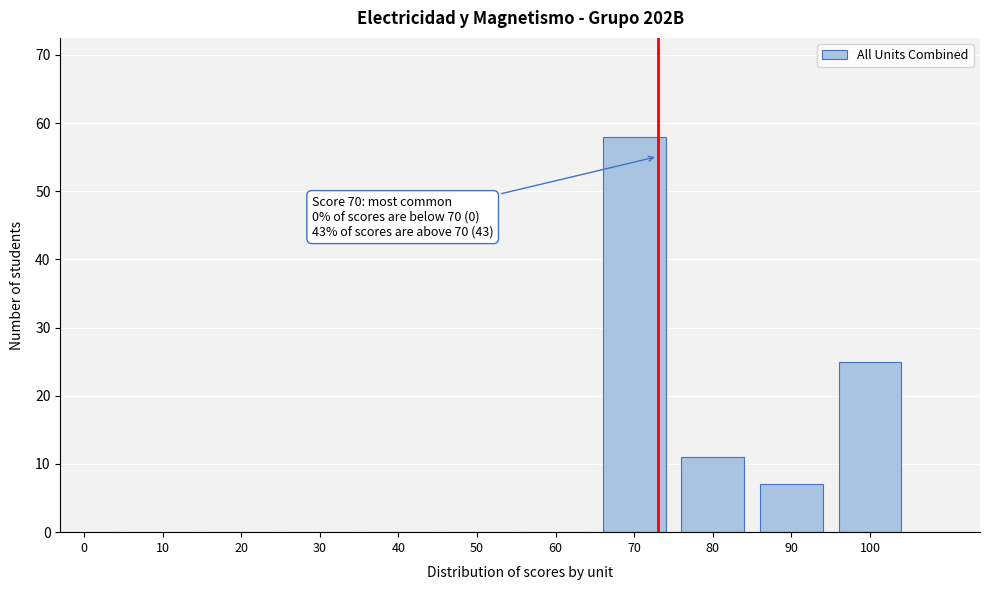

Reading right to left, what are all the values shown in this chart?

100=25	90=7	80=11	70=58	60=0	50=0	40=0	30=0	20=0	10=0	0=0